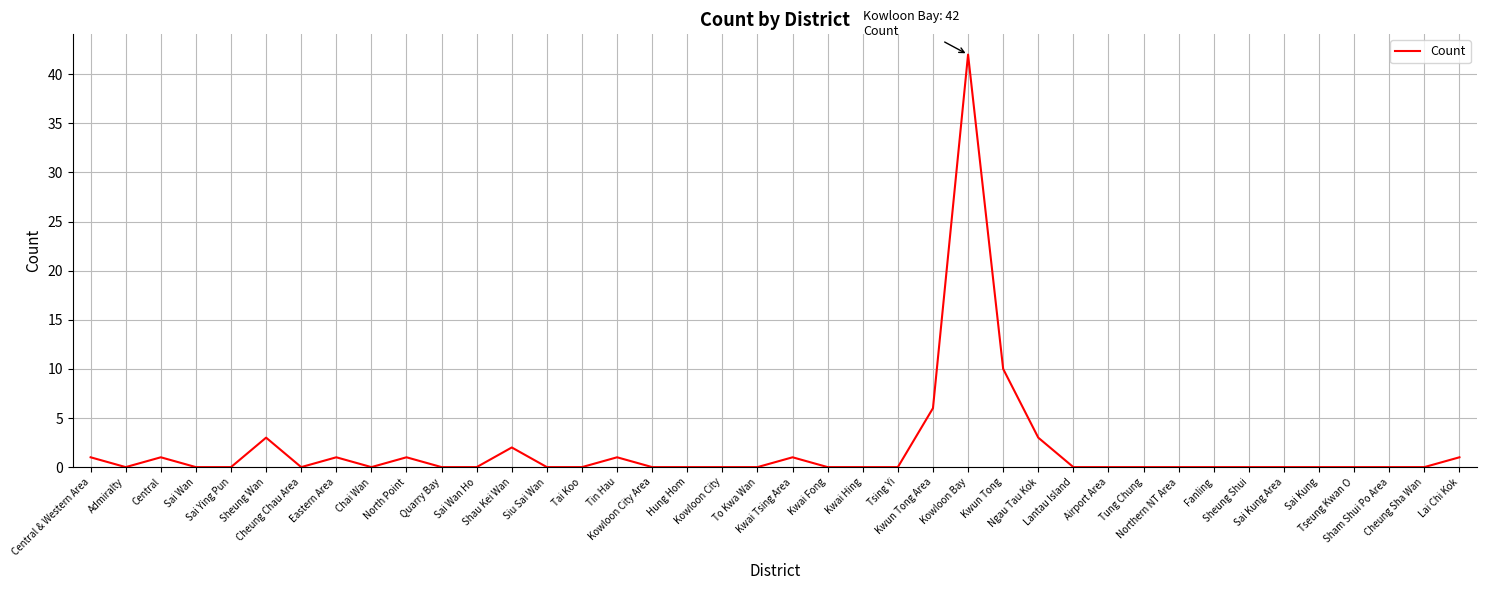

Does the chart have visible grid lines?

Yes